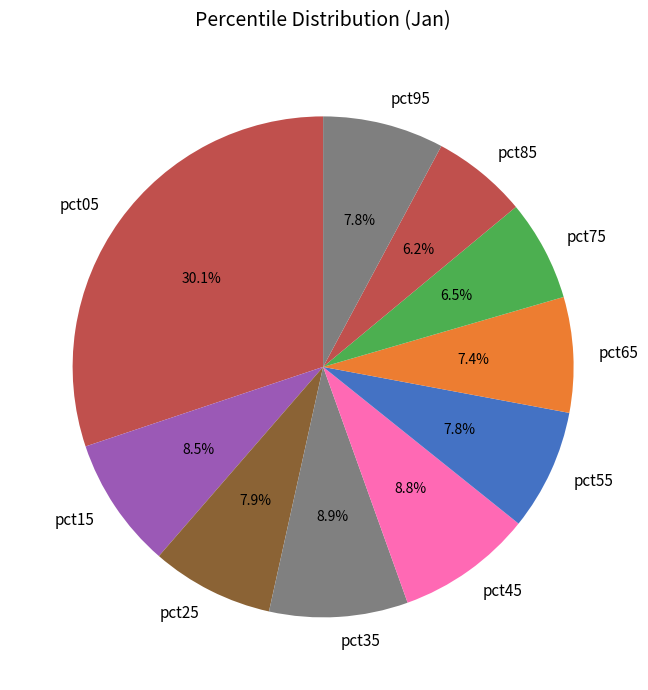

Does pct25 represent more than half of the total?

No